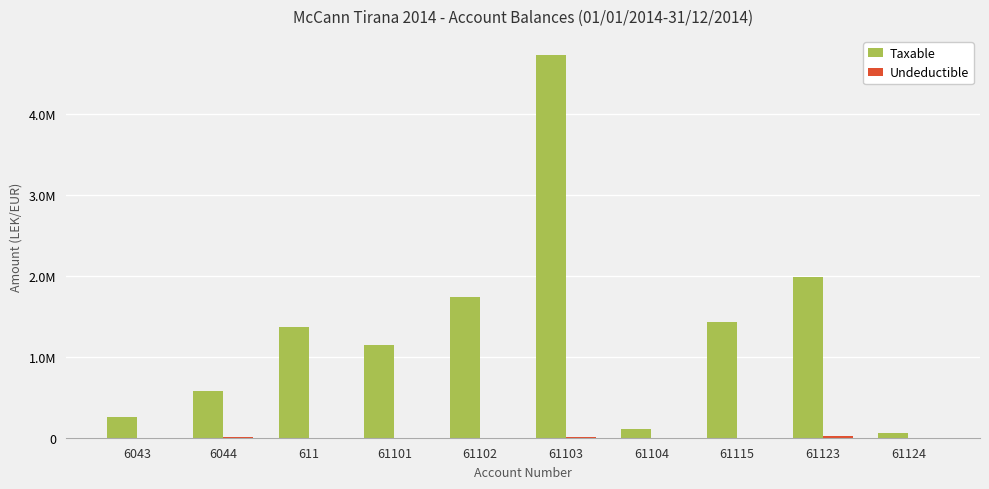

Is it true that Undeductible equals -10294.1 at 61101?

False